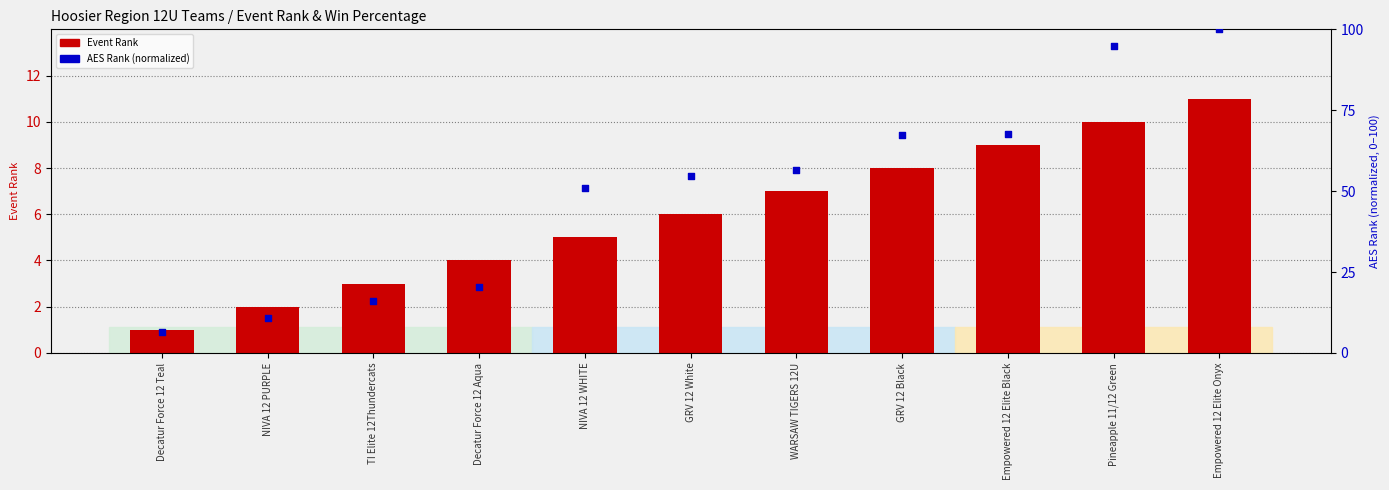

What are all the series names shown in the legend?

Event Rank, AES Rank (normalized)